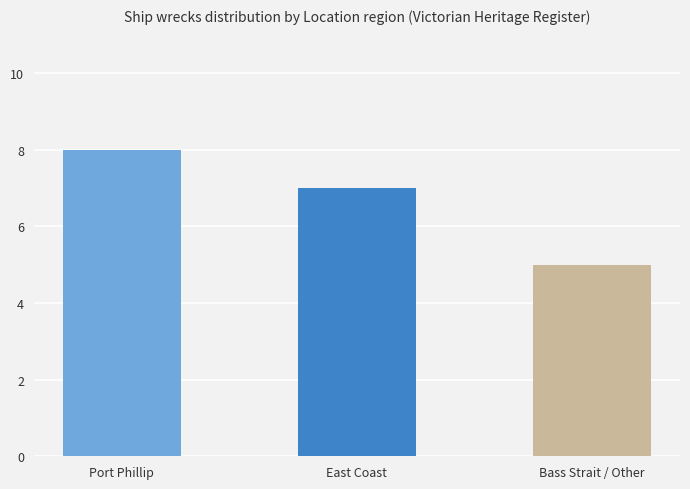

The chart shows a value of 5 at Bass Strait / Other. True or false?

True